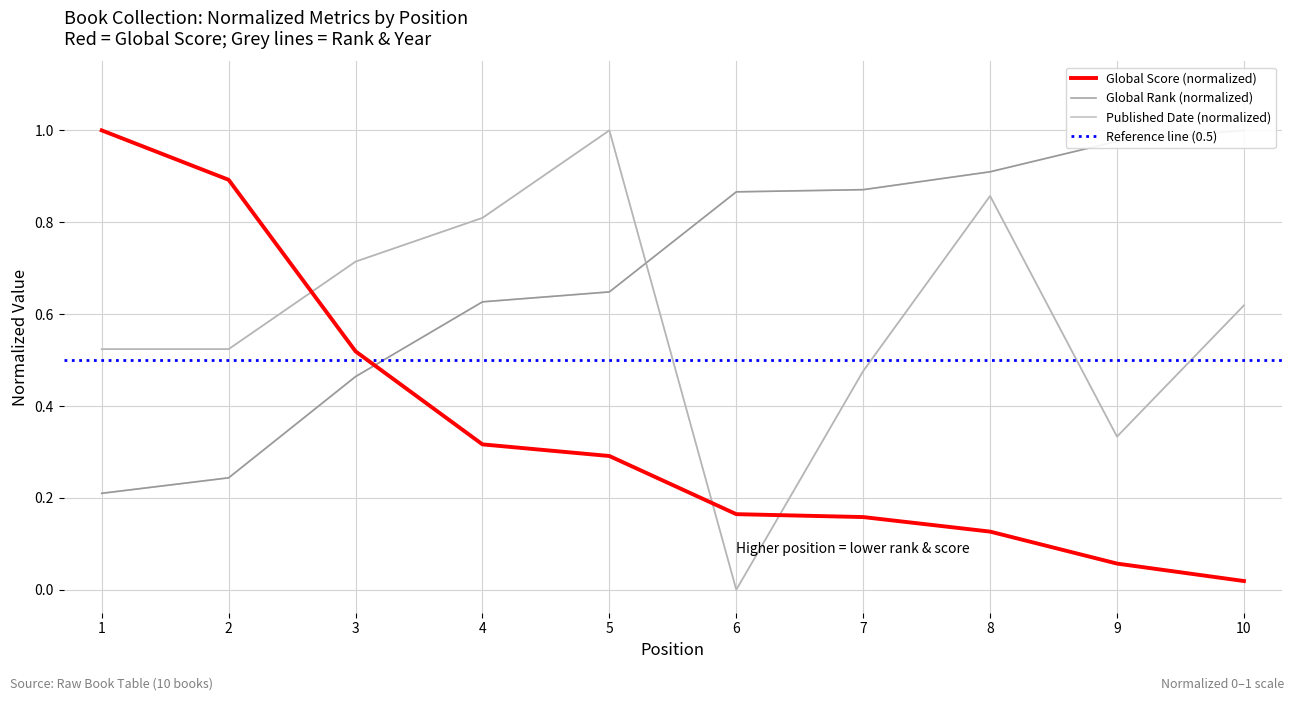

How many series are shown in this chart?

3